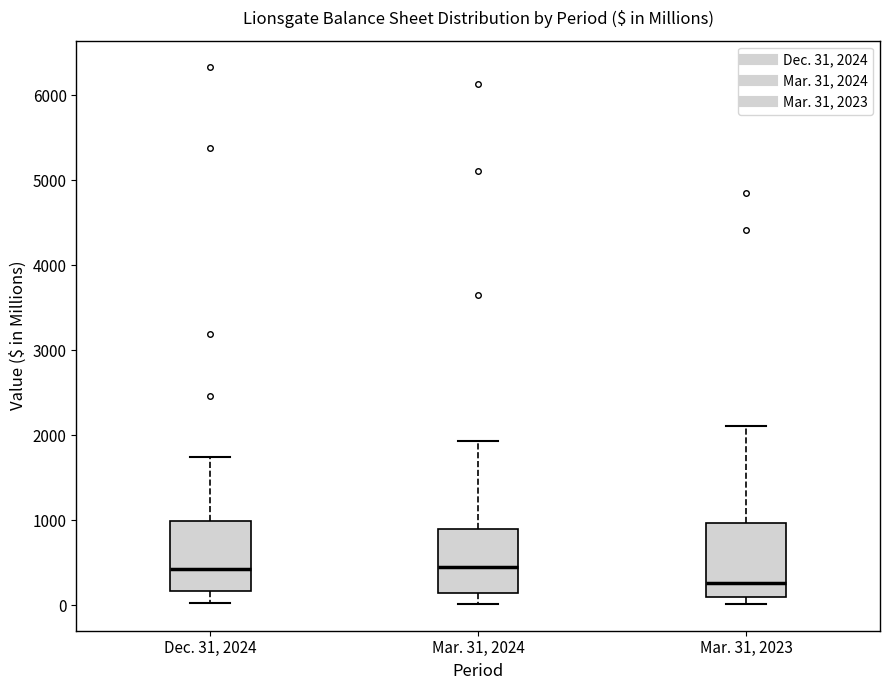

Reading left to right, transcribe this box plot: for each box, give where its median line is, the range the box spans, and where its two whiskers end, as read against the y-axis. The values are not printed on the chart, so give them approximately, as read against the axis.

Dec. 31, 2024: median 400, box 200 to 1000, whiskers 0 to 1700
Mar. 31, 2024: median 500, box 100 to 900, whiskers 0 to 1900
Mar. 31, 2023: median 300, box 100 to 1000, whiskers 0 to 2100